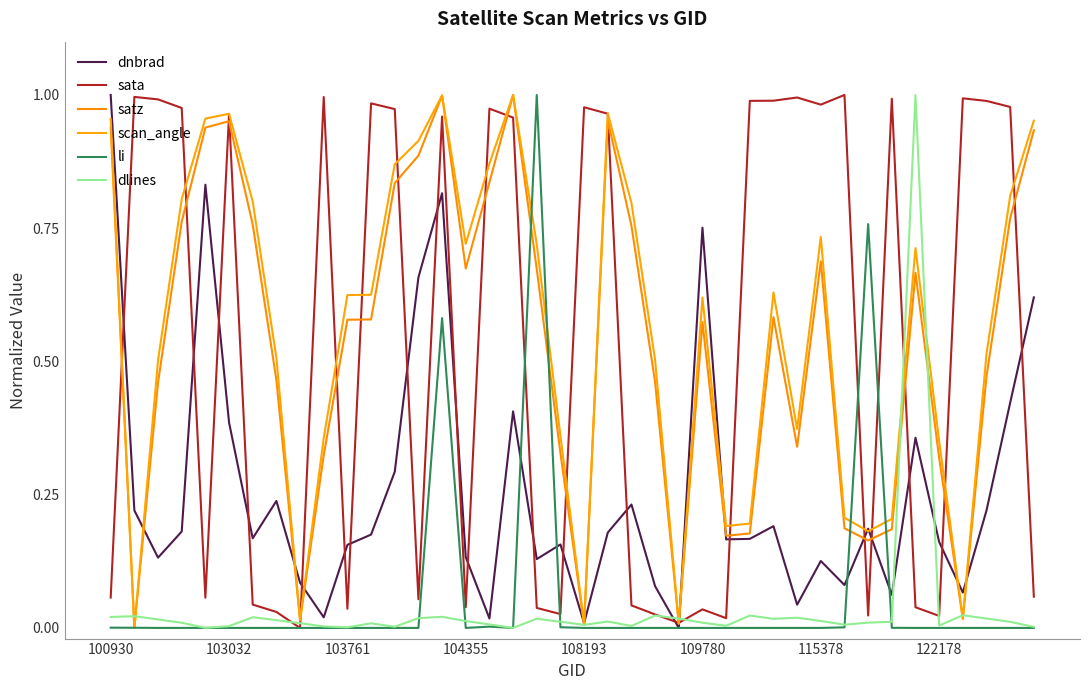

How many lines are shown in the chart?

6